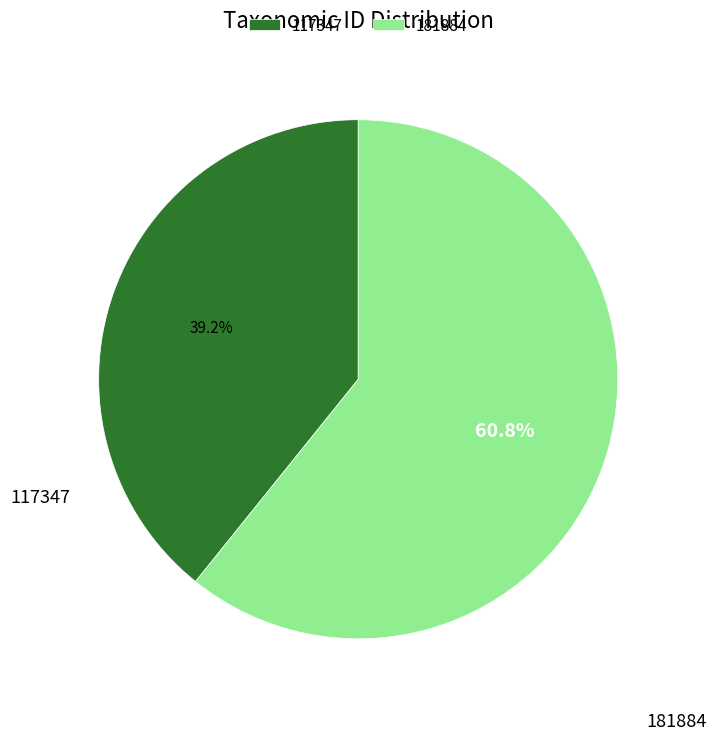

To the nearest percent, what is the average slice percentage?

50%